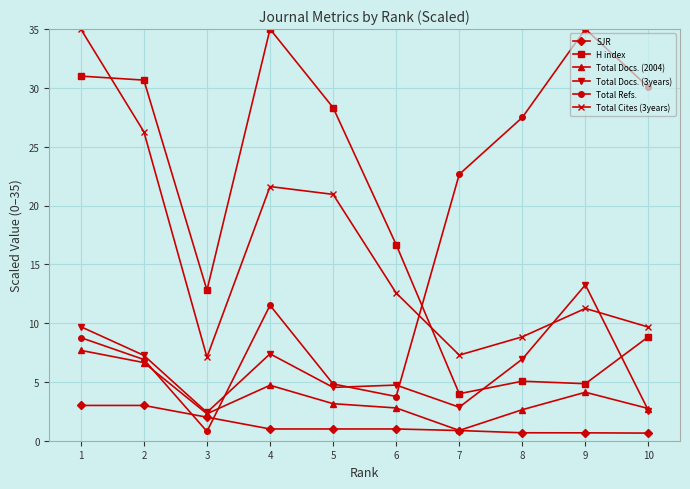

True or false: SJR has a value of 1.0 at 4.

True